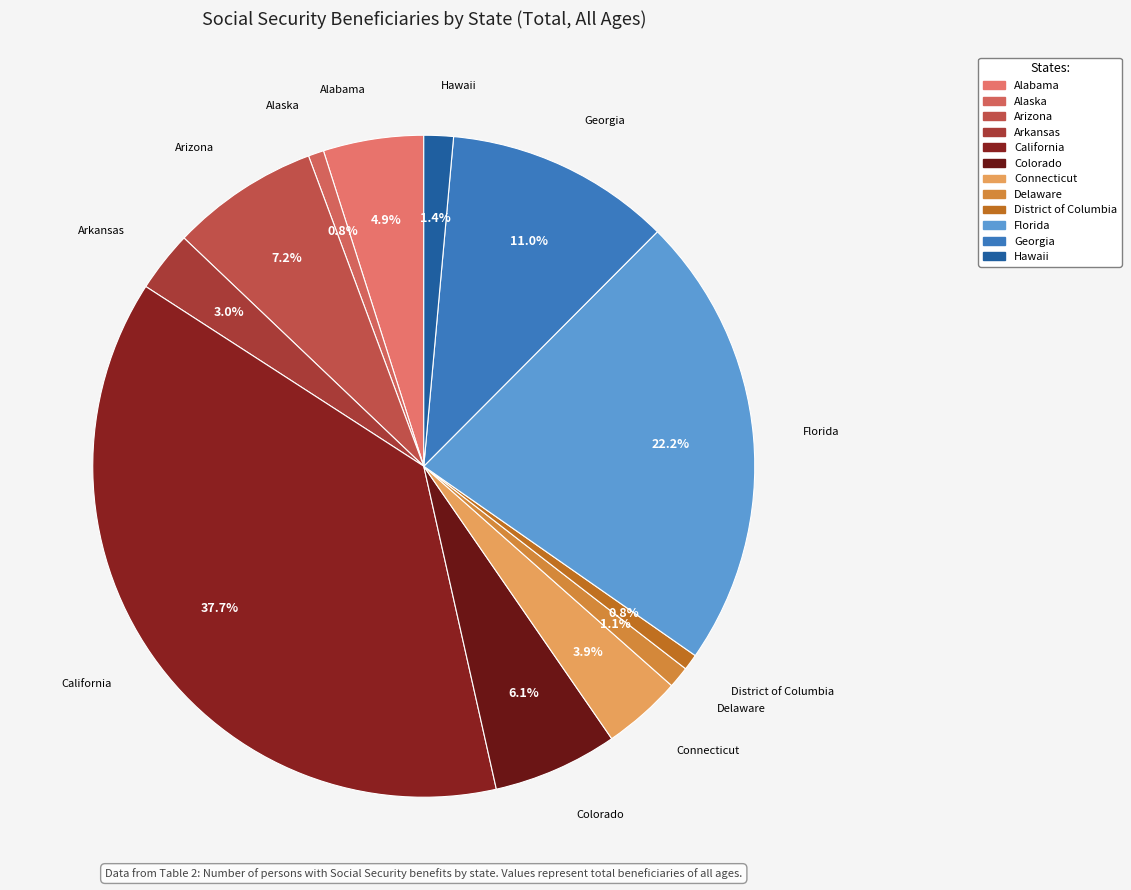

Does Florida account for over 50% of the chart?

No